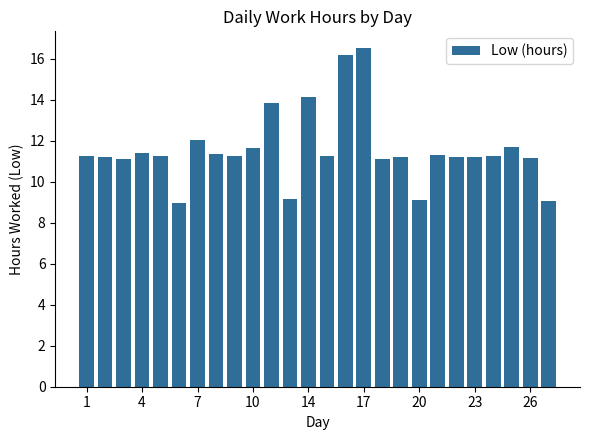

What is the value of the 25th bar from the left?

11.2